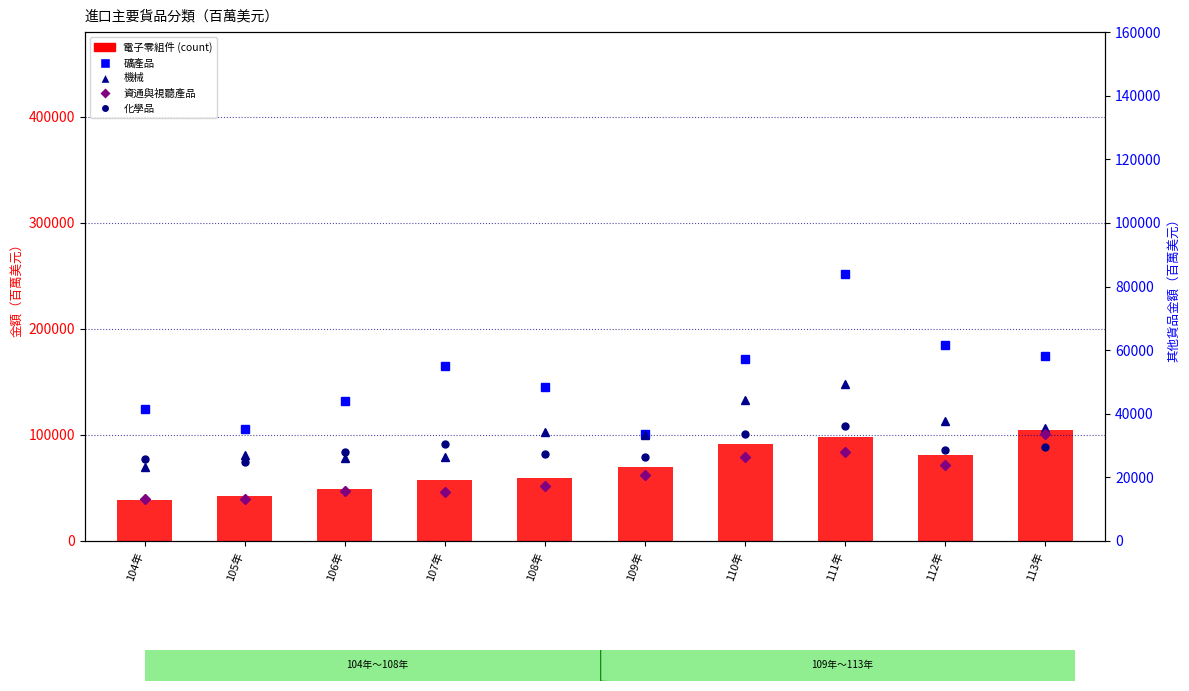

What is the difference between the 化學品 values at 106年 and 113年?

1597.9